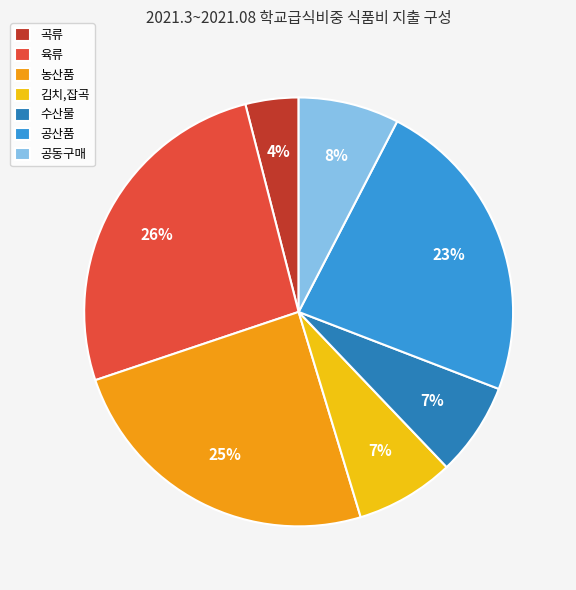

How many slices are in this pie chart?

7